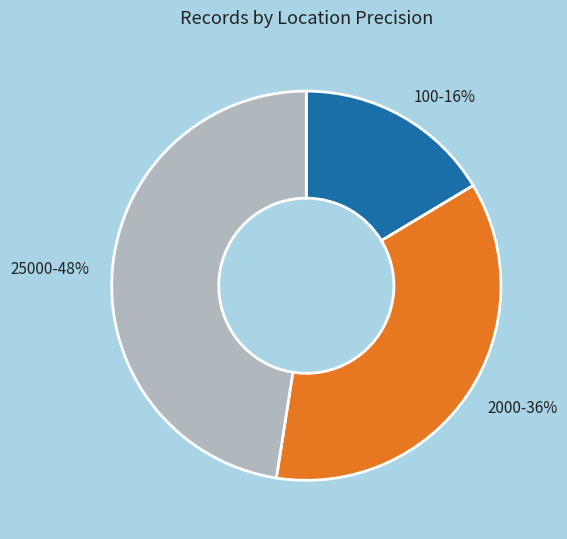

Is it true that 25000 is 59% of the pie?

False